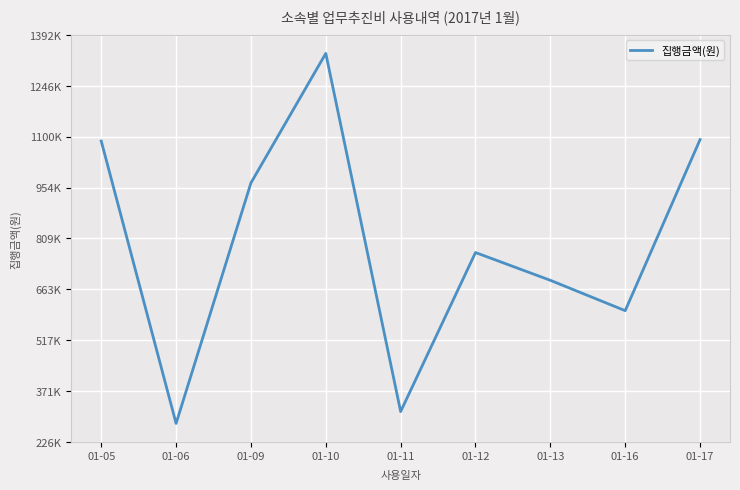

The value at 01-06 is 498340. True or false?

False